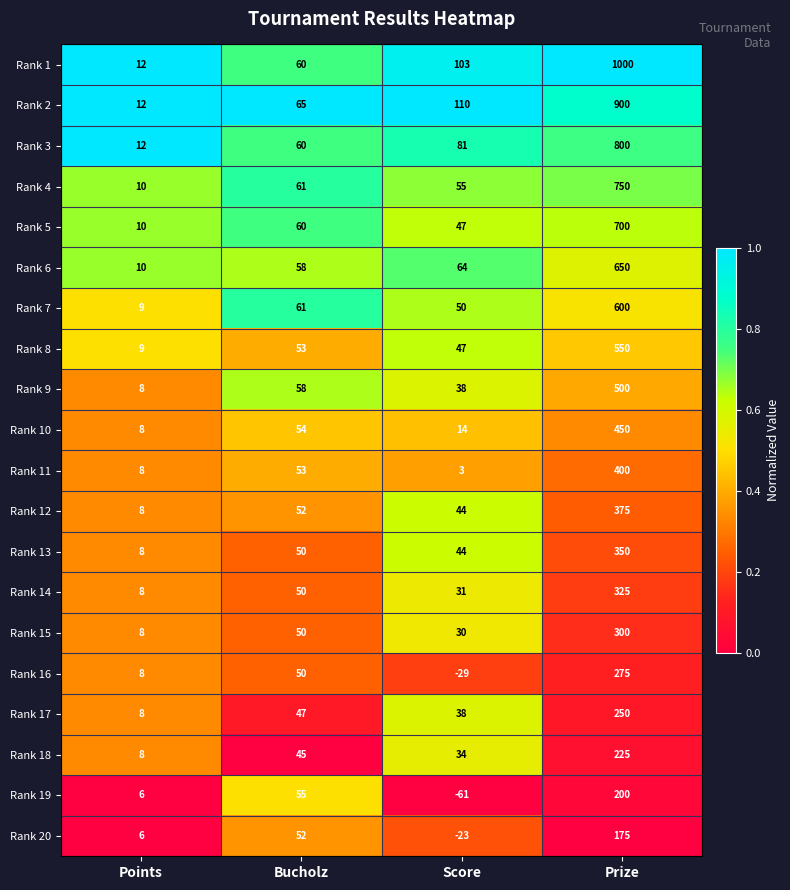

What is the highest value of the Rank 9 series?

500